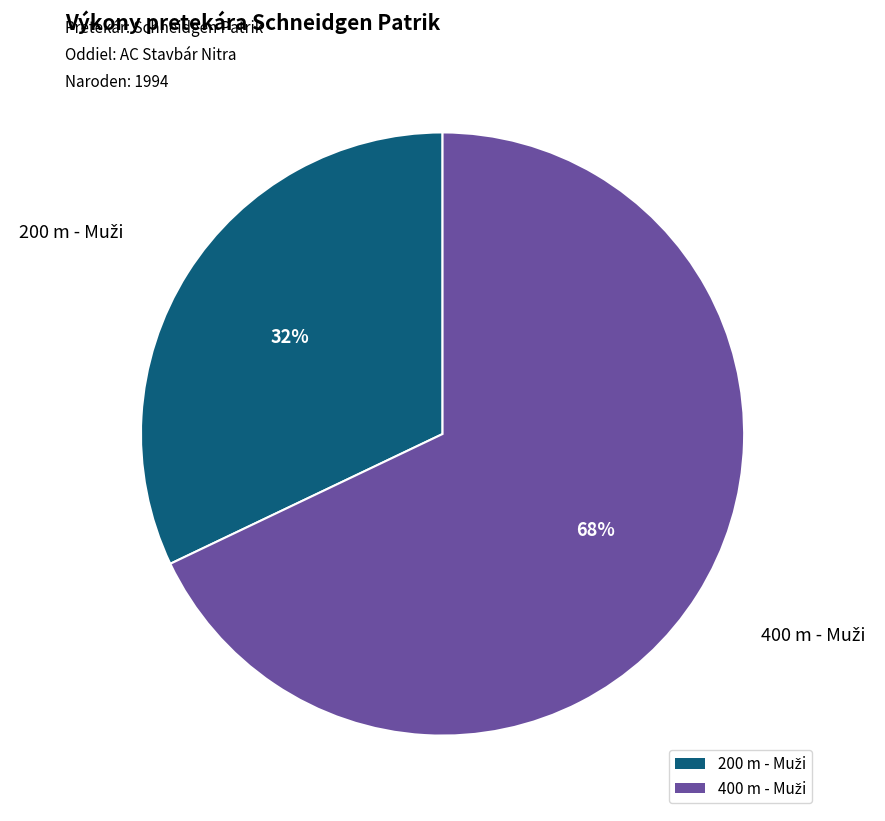

To the nearest percent, what is the difference between the largest and smallest slice percentages?

36%